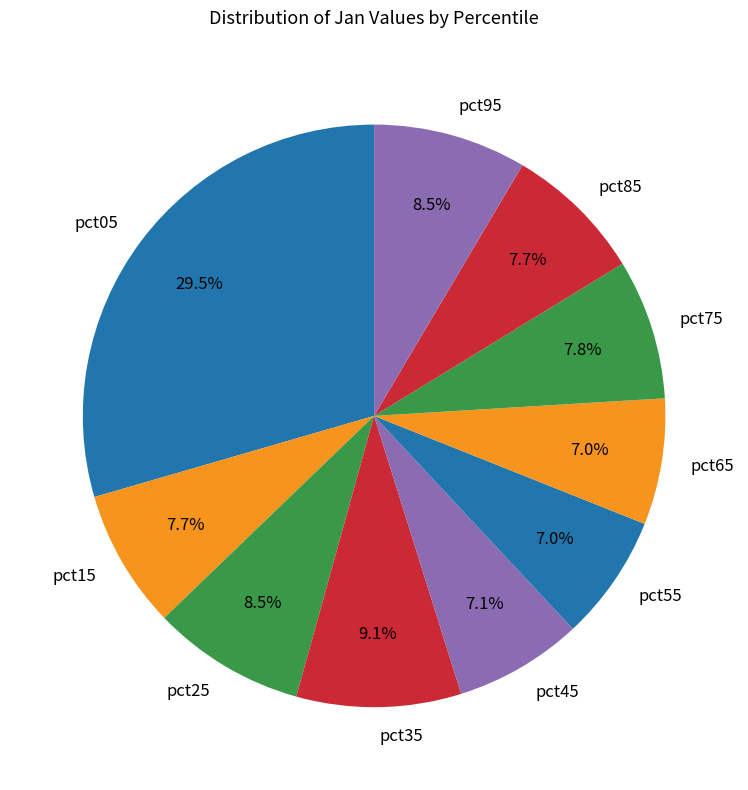

To the nearest percent, what is the difference between the pct55 and pct35 slice percentages?

2%